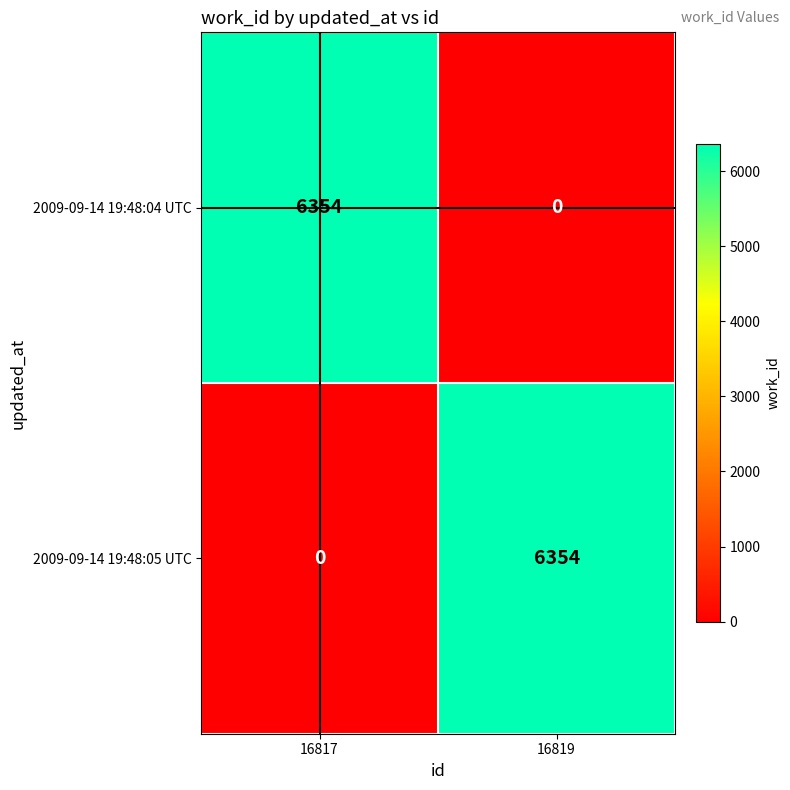

What is the sum of the 2009-09-14 19:48:04 UTC values at 16817 and 16819?

6354